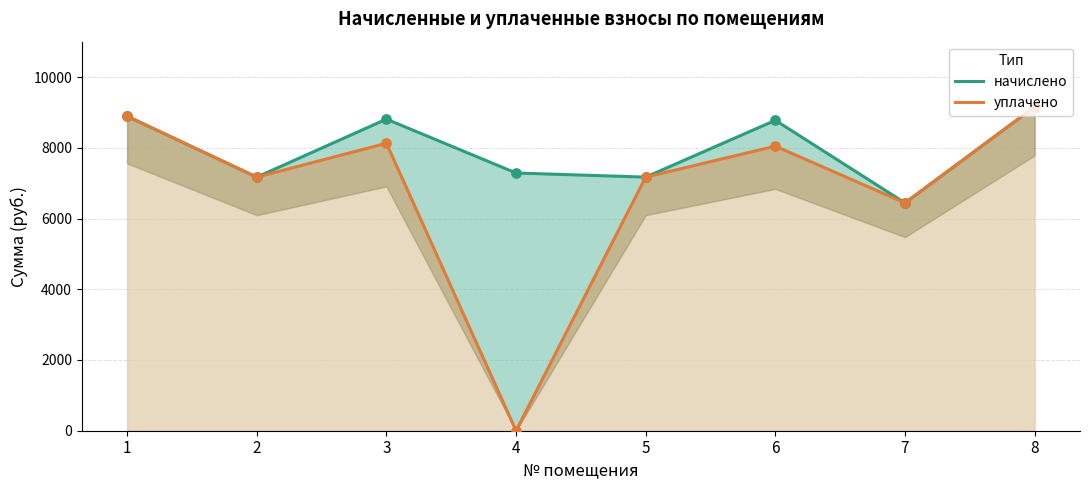

What is the total value across all series at 7?

12883.7